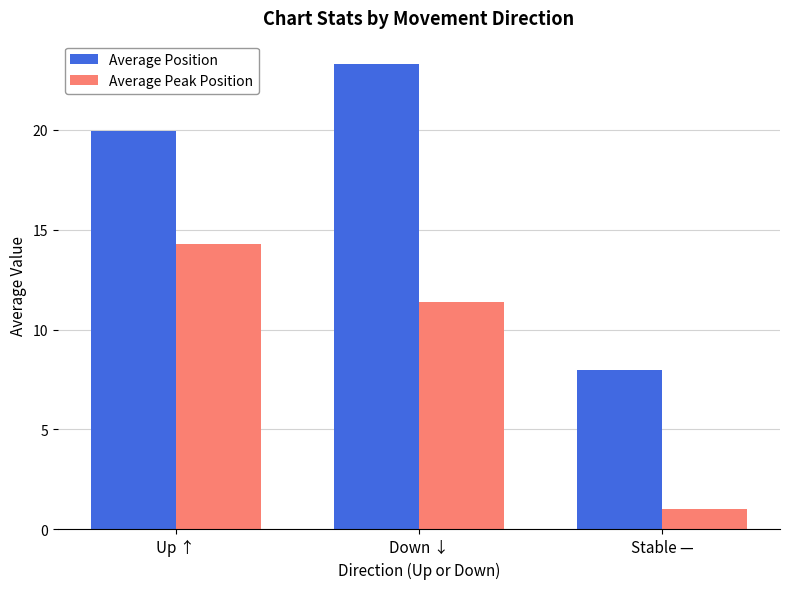

True or false: Average Position has a value of 23.3 at Down ↓.

True